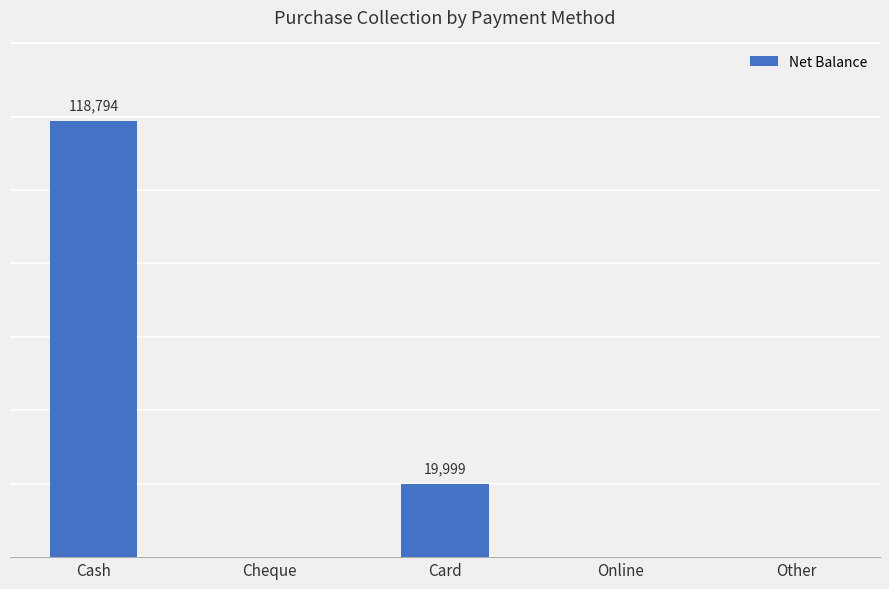

Between Cheque and Other, which is larger?

Cheque